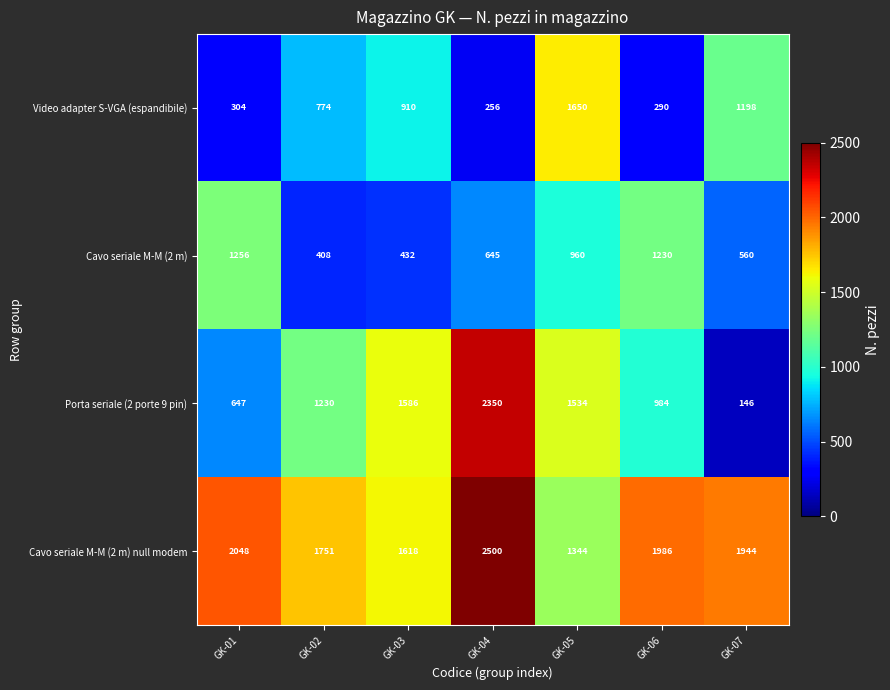

True or false: Porta seriale (2 porte 9 pin) has a value of 647 at GK-01.

True